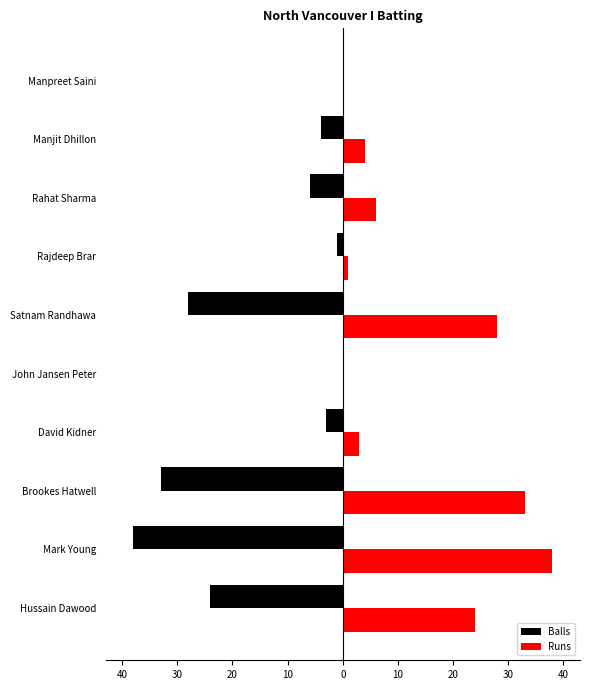

Which series has the largest total across all categories?

Runs